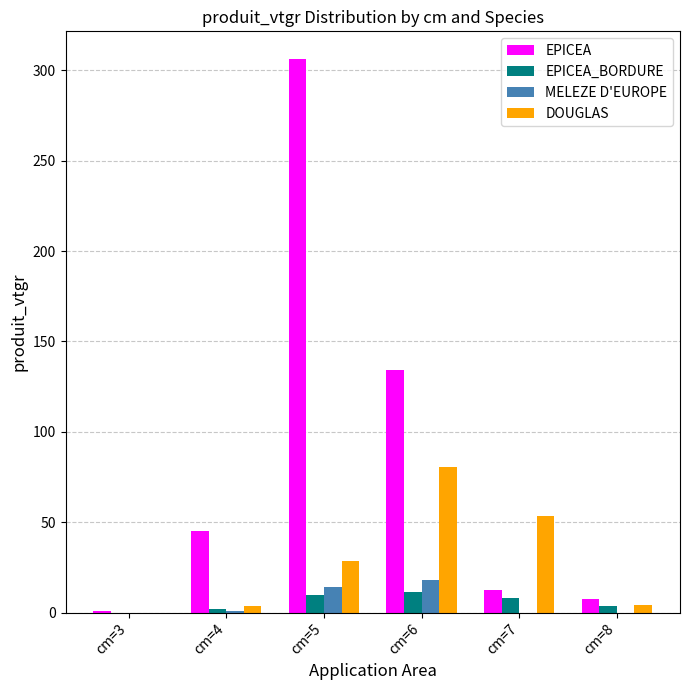

Does the chart contain stacked bars?

No